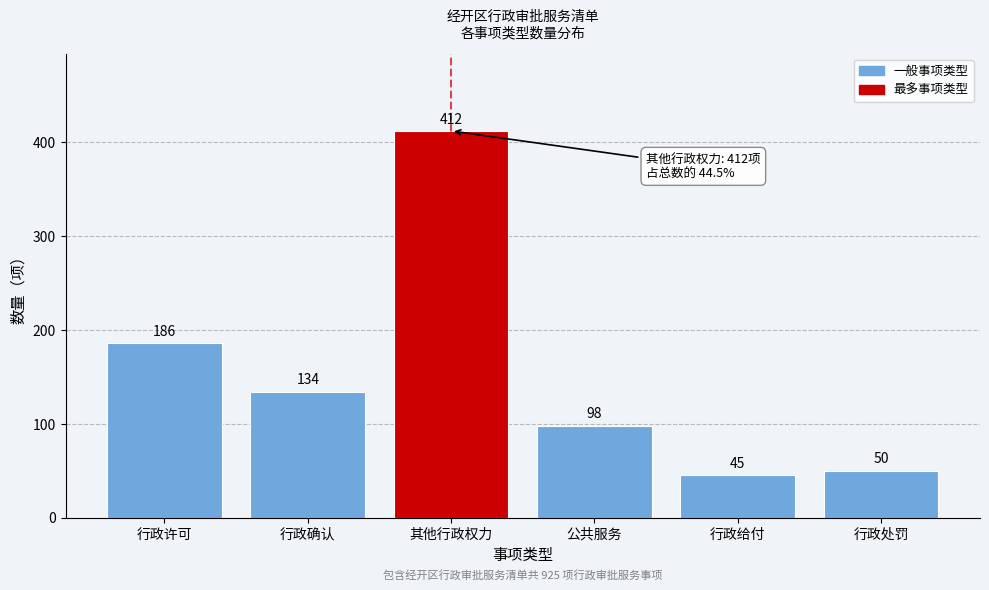

Reading left to right, extract all data points from this chart.

186	134	412	98	45	50